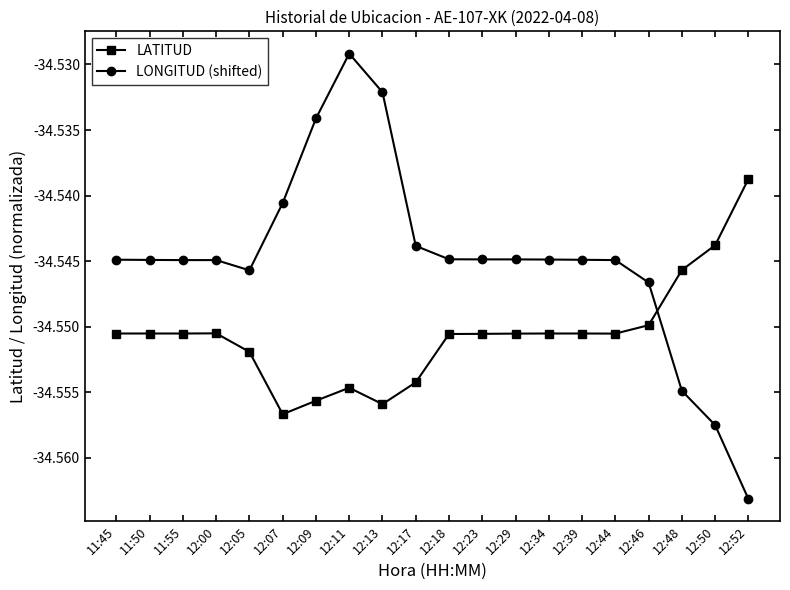

What is the sum of the LONGITUD (shifted) values at 12:44 and 12:07?

-69.1